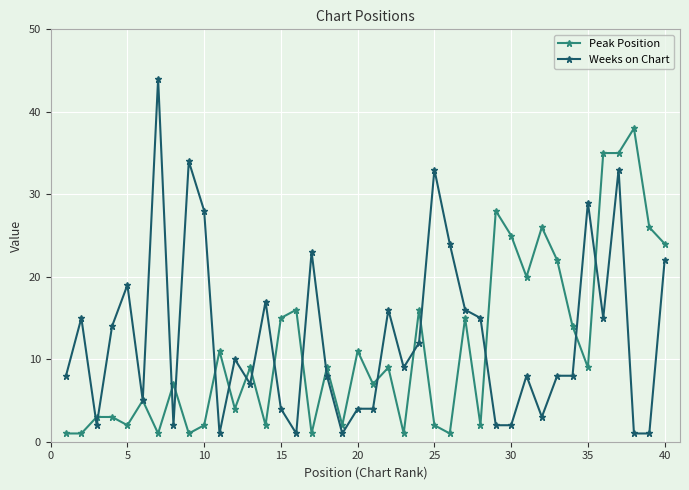

List the series in order of their peak value, highest first.

Weeks on Chart, Peak Position